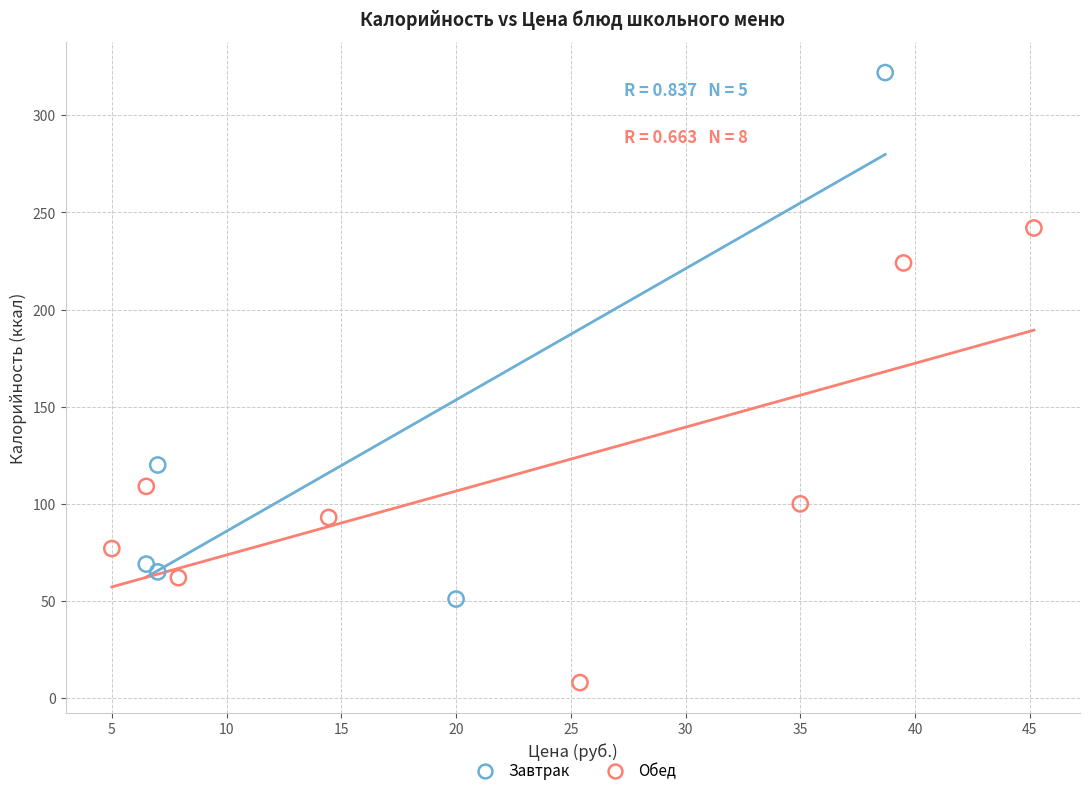

Which series contains the lowest Y value?

Обед